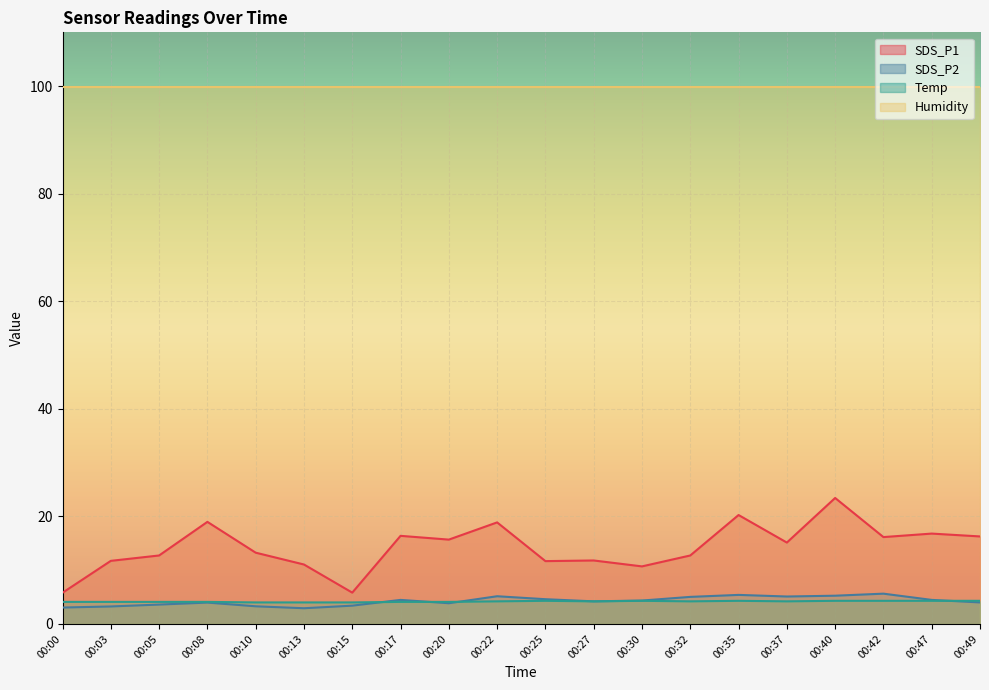

Reading left to right, what are all the values shown in this chart?

SDS_P1: 00:00=5.8	00:03=11.7	00:05=12.7	00:08=19.0	00:10=13.2	00:13=11.1	00:15=5.8	00:17=16.4	00:20=15.7	00:22=18.9	00:25=11.7	00:27=11.8	00:30=10.7	00:32=12.7	00:35=20.2	00:37=15.1	00:40=23.4	00:42=16.1	00:47=16.8	00:49=16.3
SDS_P2: 00:00=3.0	00:03=3.2	00:05=3.6	00:08=4.0	00:10=3.3	00:13=2.9	00:15=3.4	00:17=4.5	00:20=3.9	00:22=5.2	00:25=4.6	00:27=4.2	00:30=4.3	00:32=5.0	00:35=5.4	00:37=5.1	00:40=5.2	00:42=5.6	00:47=4.5	00:49=4.0
Temp: 00:00=4.1	00:03=4.1	00:05=4.1	00:08=4.1	00:10=4.0	00:13=4.0	00:15=4.0	00:17=4.1	00:20=4.1	00:22=4.2	00:25=4.3	00:27=4.2	00:30=4.3	00:32=4.2	00:35=4.3	00:37=4.2	00:40=4.3	00:42=4.3	00:47=4.3	00:49=4.3